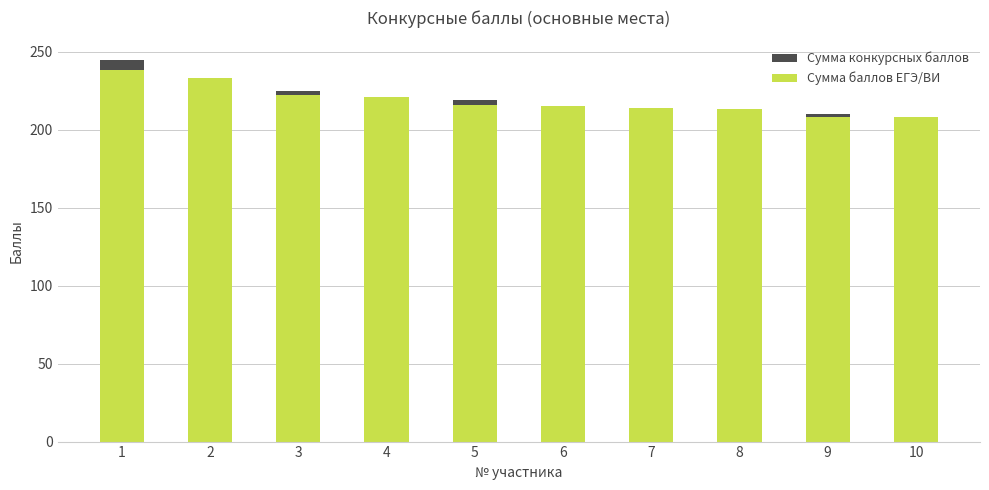

At which category does the chart reach its peak across all series?

1